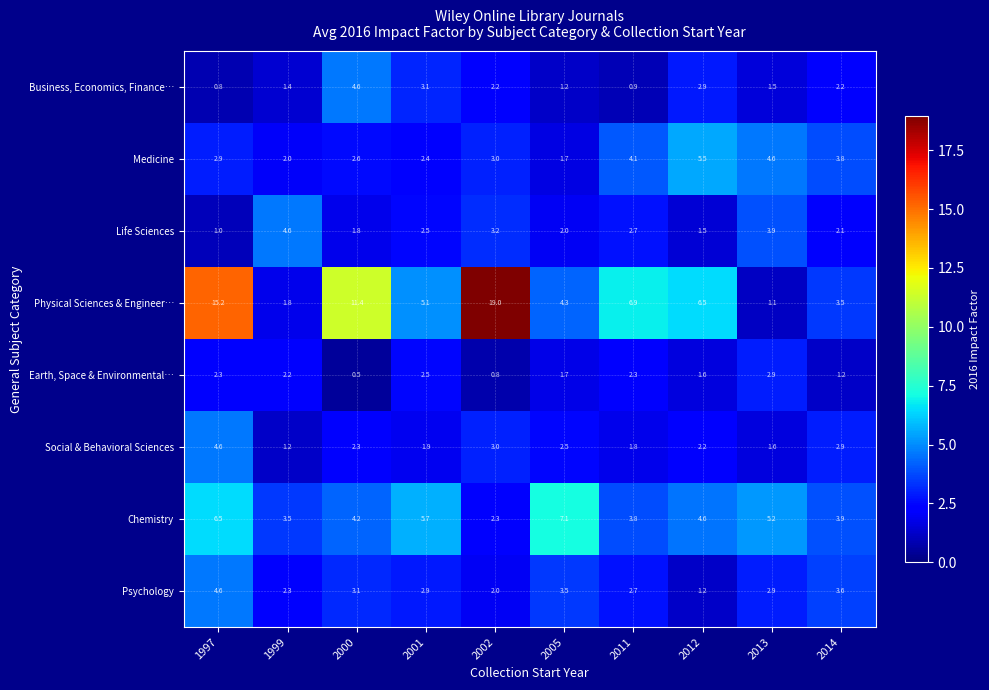

How many series are shown in this chart?

8